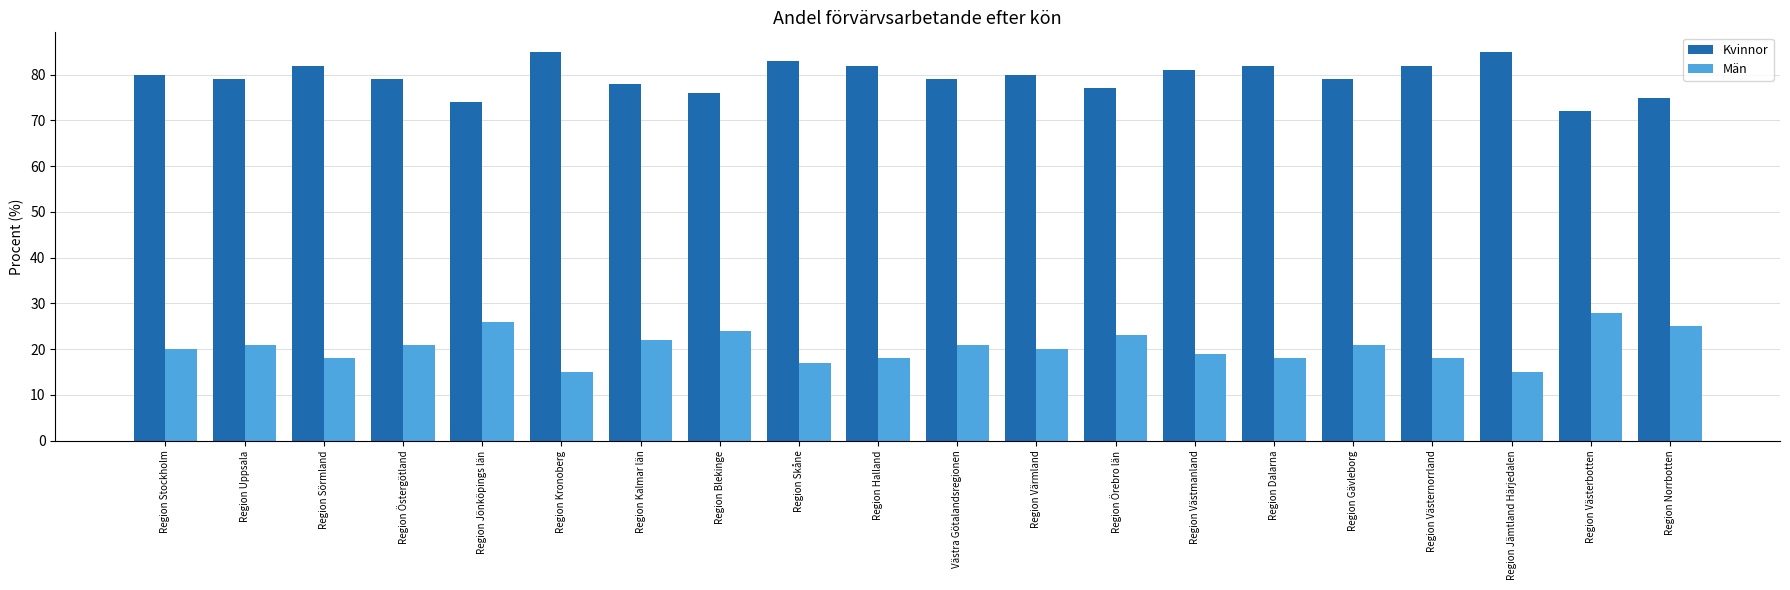

What is the spread (max minus min) of values at Region Värmland?

60